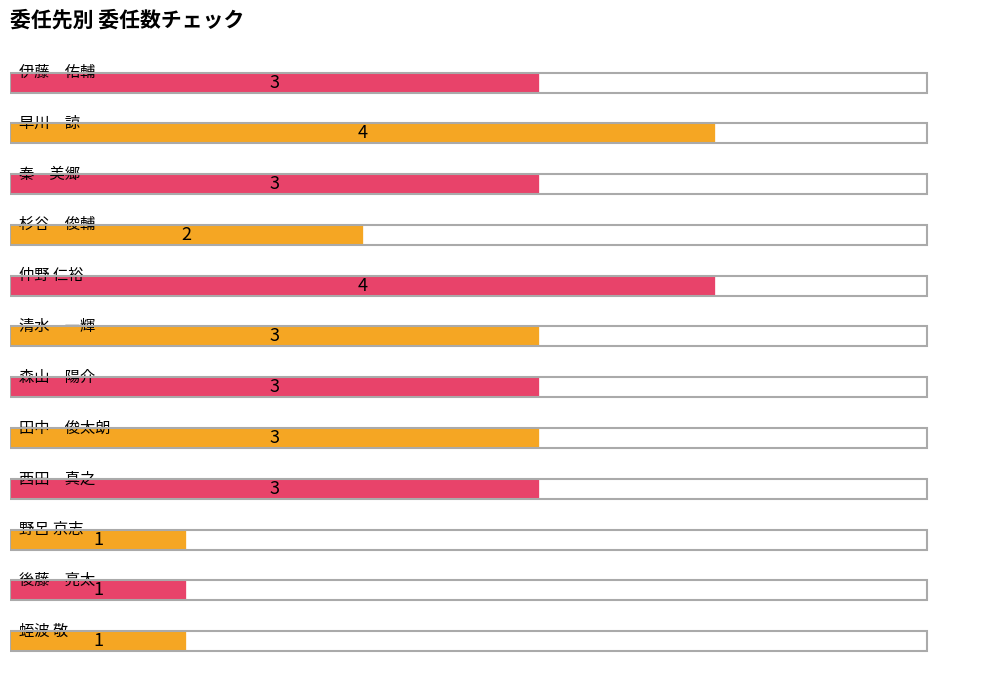

What is the difference between the maximum and second lowest values?

3